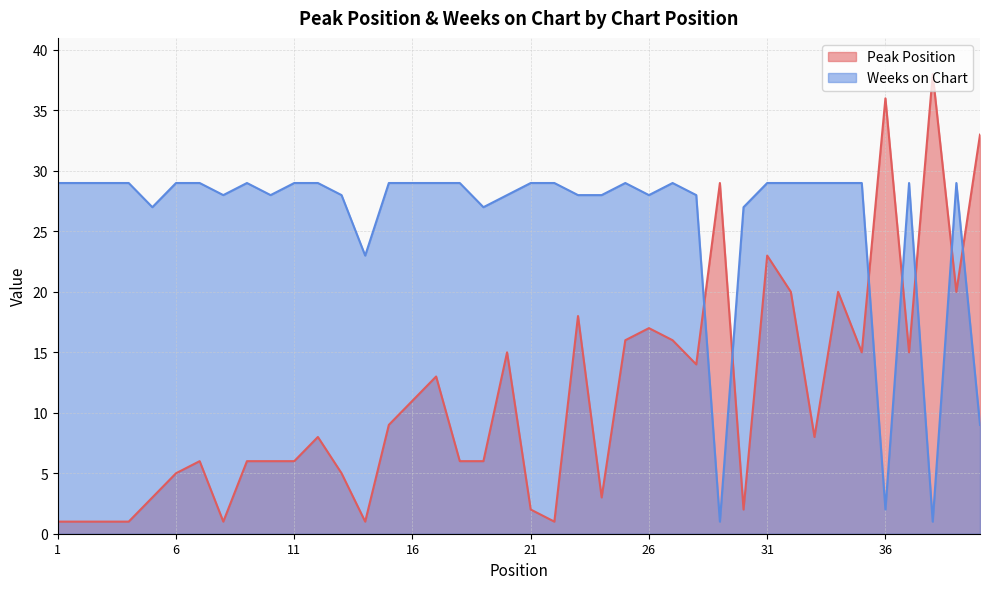

Is the value of Peak Position at 13 greater than the value of Weeks on Chart at 15?

No